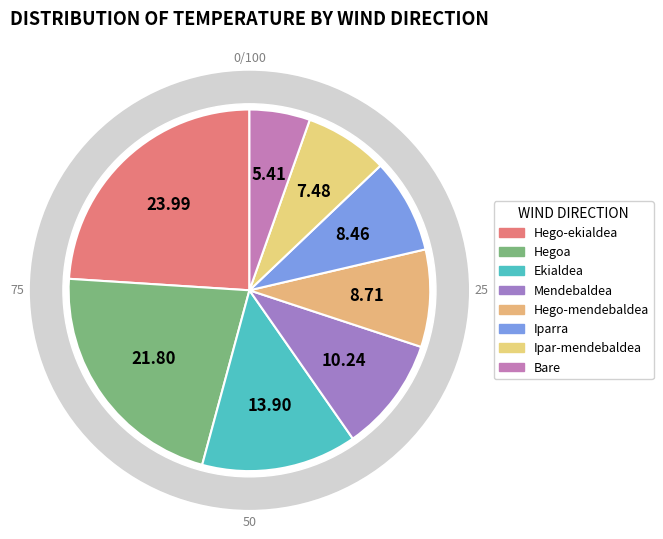

Is the sum of Iparra and Mendebaldea greater than half?

No